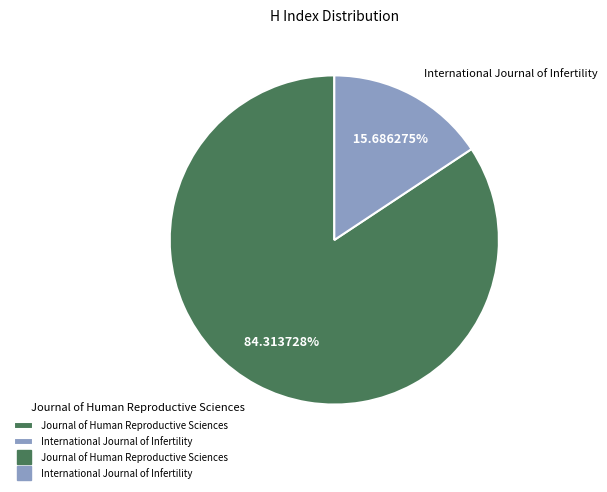

Which category accounts for the majority?

Journal of Human Reproductive Sciences